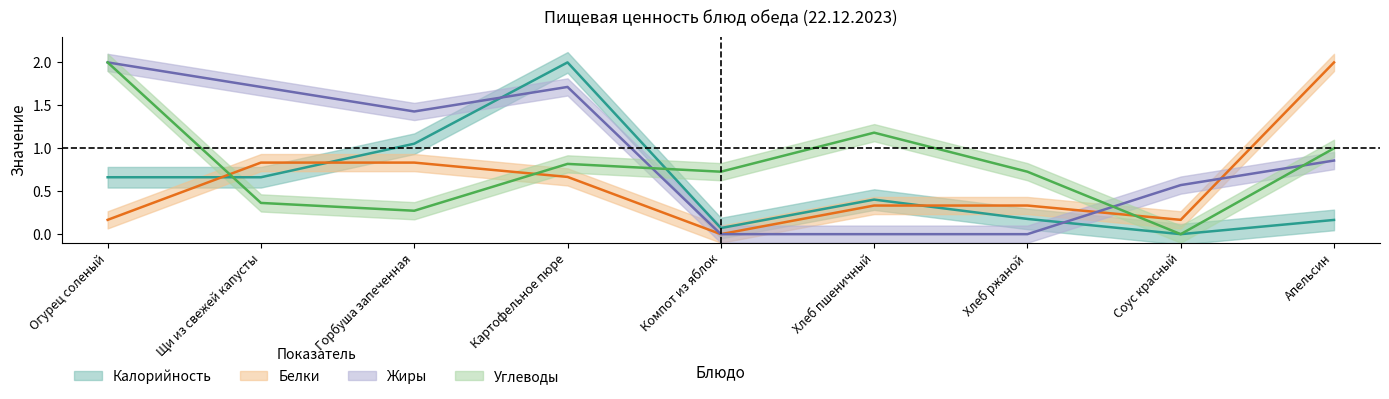

What is the label of the 7th point from the left?

Хлеб ржаной